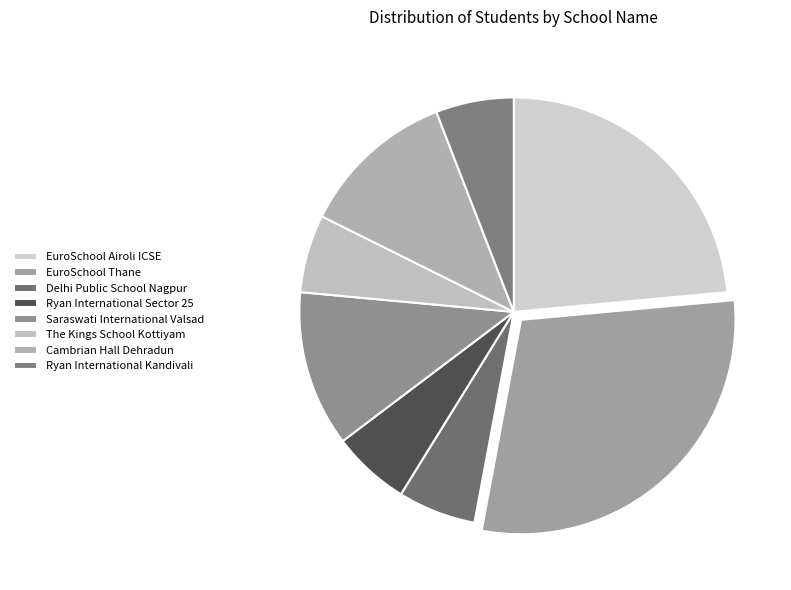

Is there any slice that represents more than half of the pie?

No